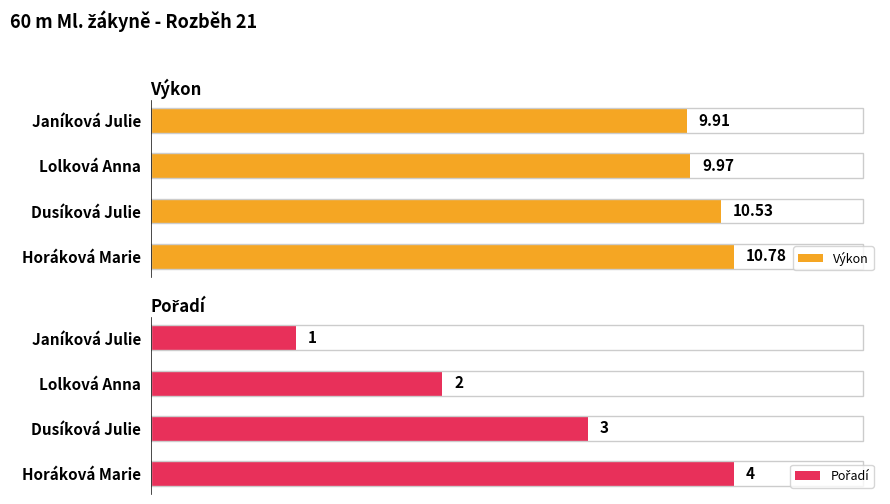

Count the number of categories in the chart.

4